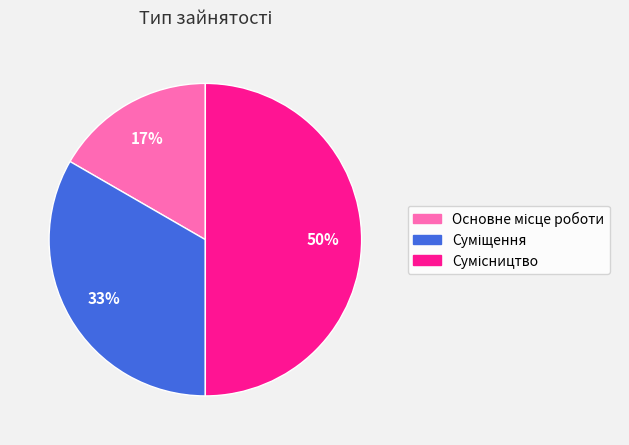

To the nearest percent, what is the difference between the largest and smallest slice percentages?

33%